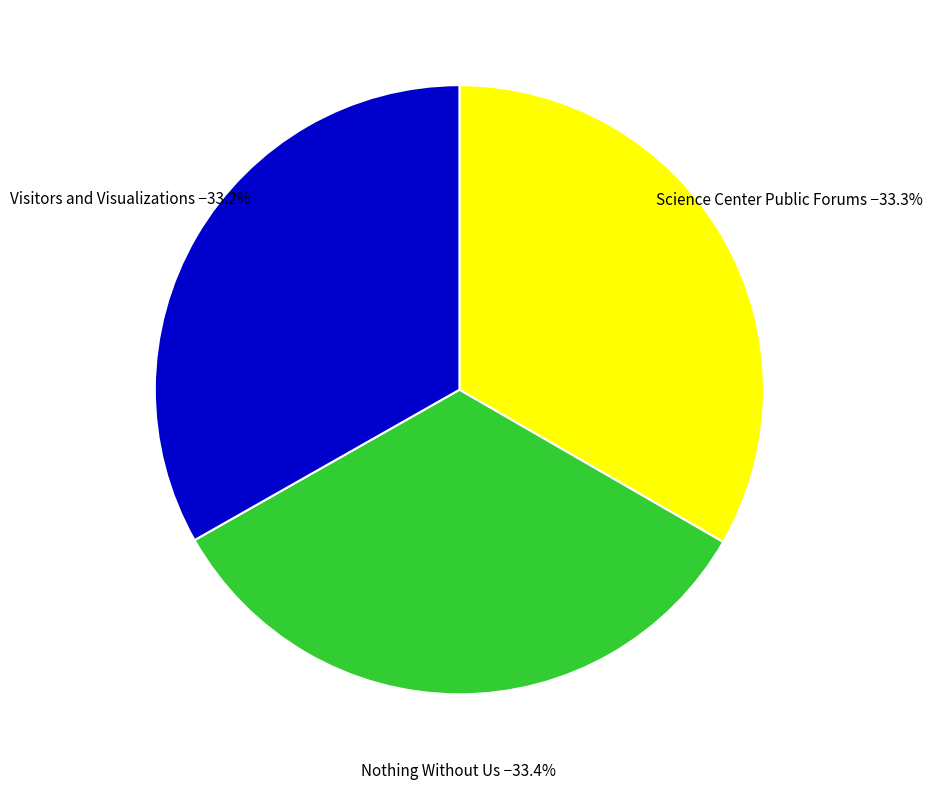

What portion of the pie excludes Visitors and Visualizations?

66.8%